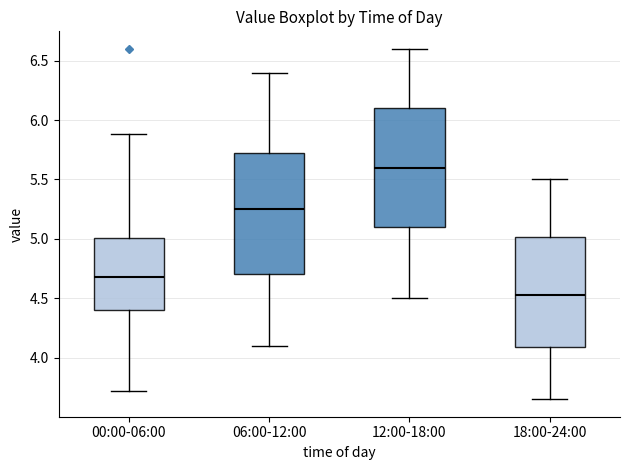

Where is the upper edge of the box for 06:00-12:00 on the y-axis? The values are not printed on the chart, so give them approximately, as read against the axis.

5.75